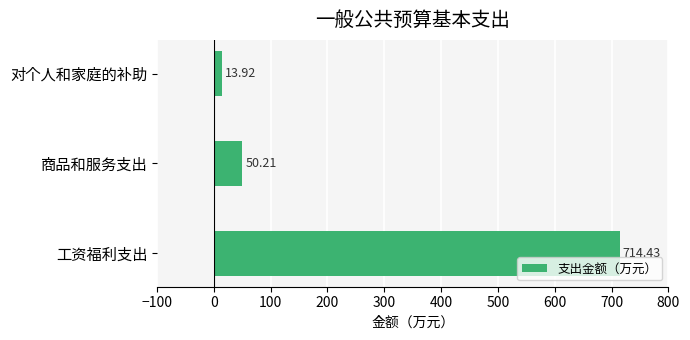

What is the minimum value shown in the chart?

13.9